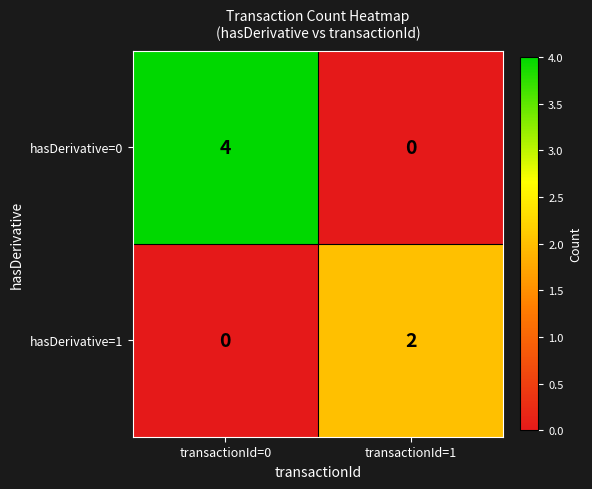

At how many categories does at least one series exceed 1?

2